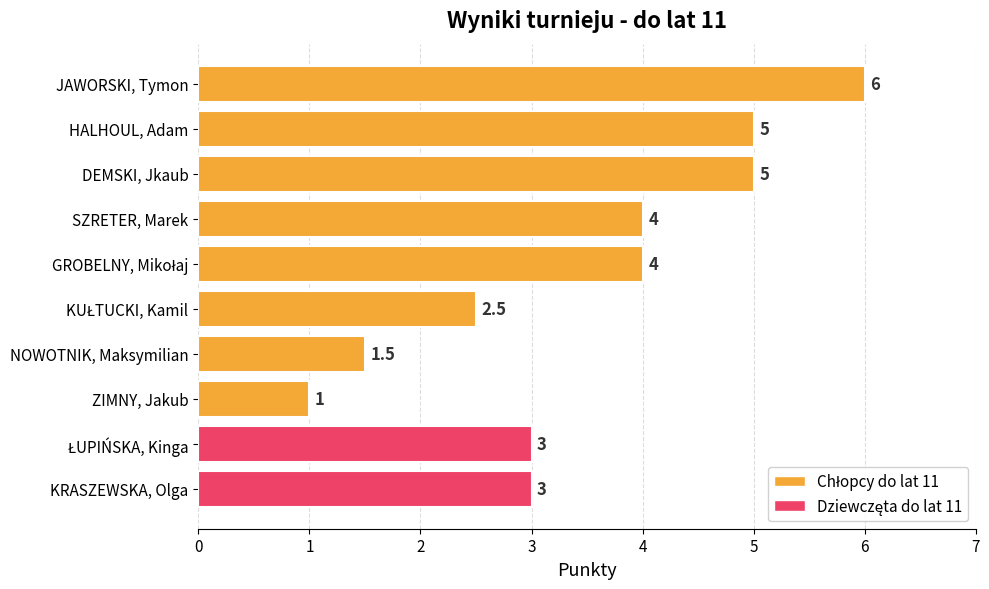

What is the label of the 2nd bar from the top?

HALHOUL, Adam